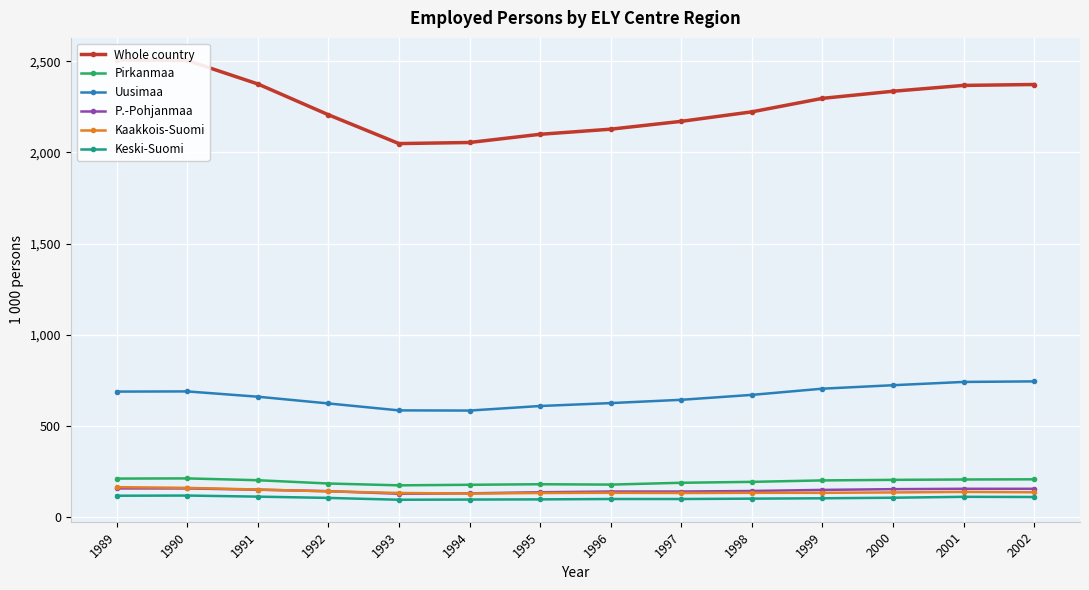

Between 1994 and 1997, which series saw the biggest shift?

Whole country